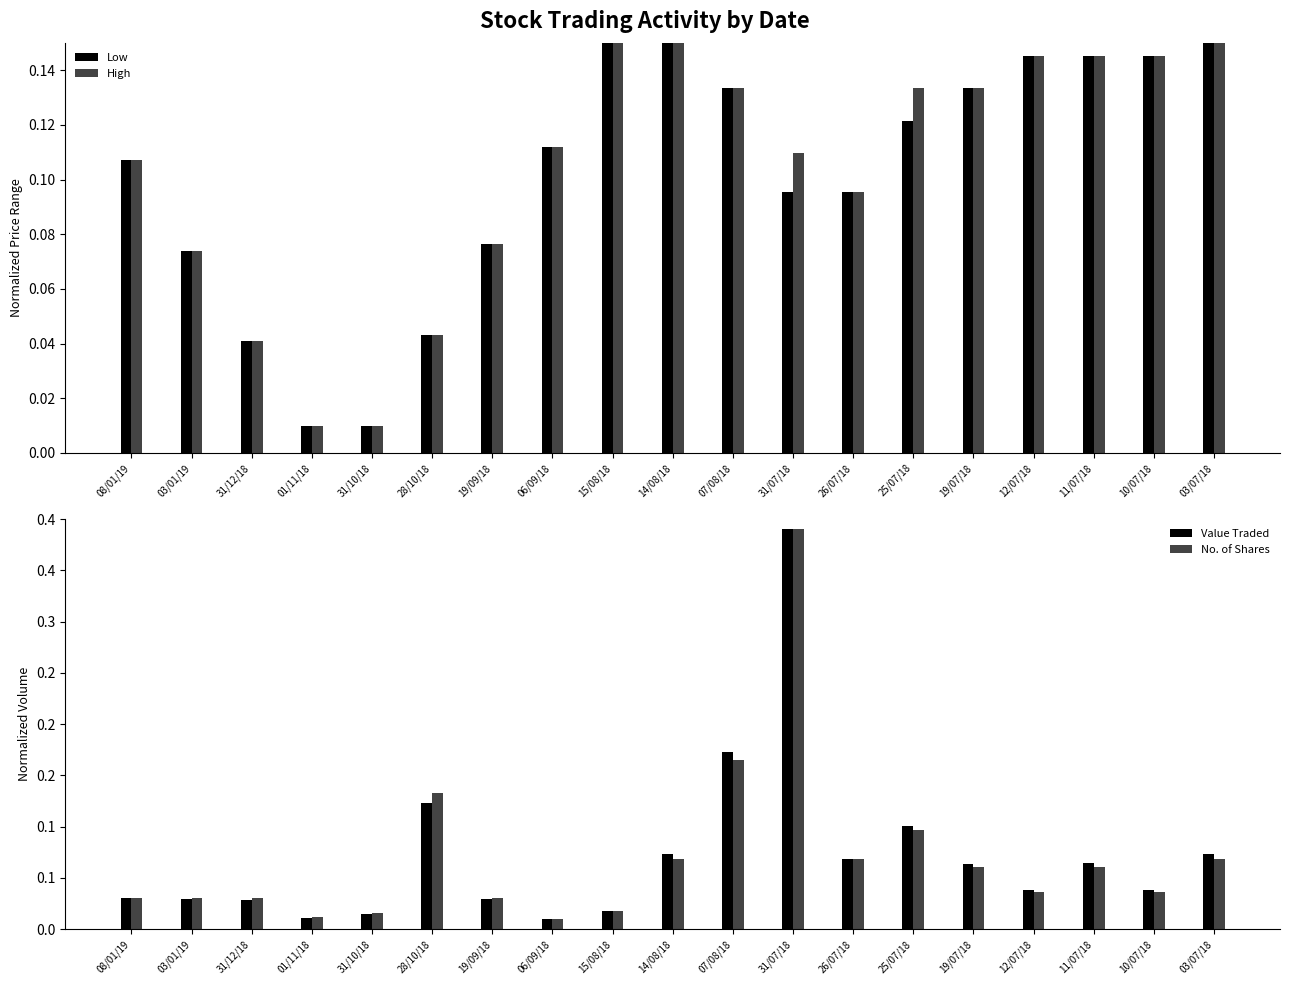

Is it true that High equals 0.0 at 26/07/18?

False